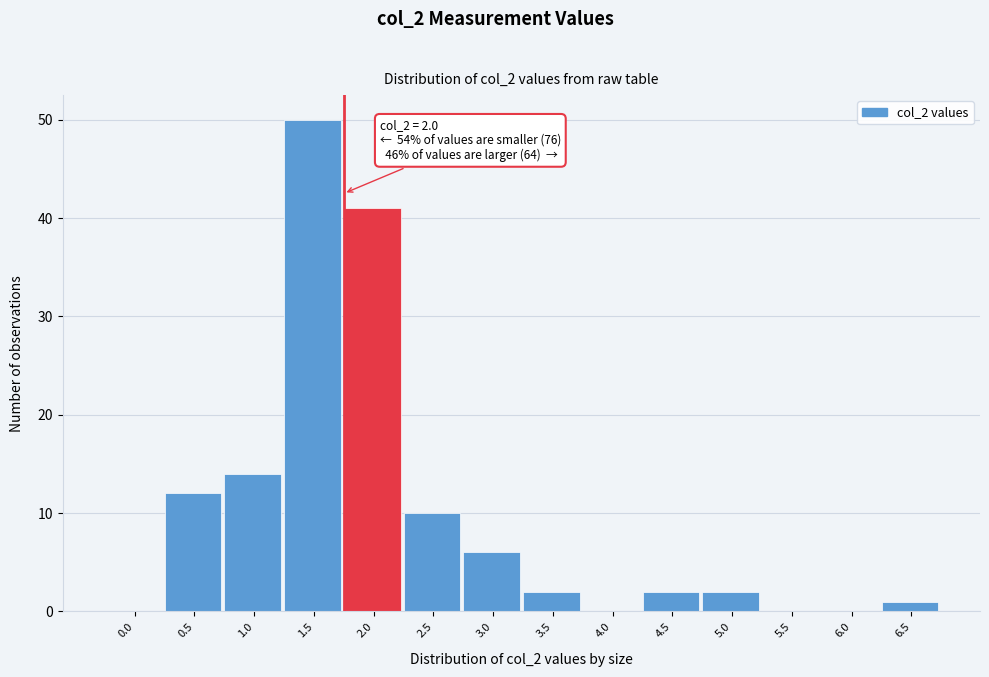

Reading left to right, what are all the values shown in this chart?

0.0=0	0.5=12	1.0=14	1.5=50	2.0=41	2.5=10	3.0=6	3.5=2	4.0=0	4.5=2	5.0=2	5.5=0	6.0=0	6.5=1